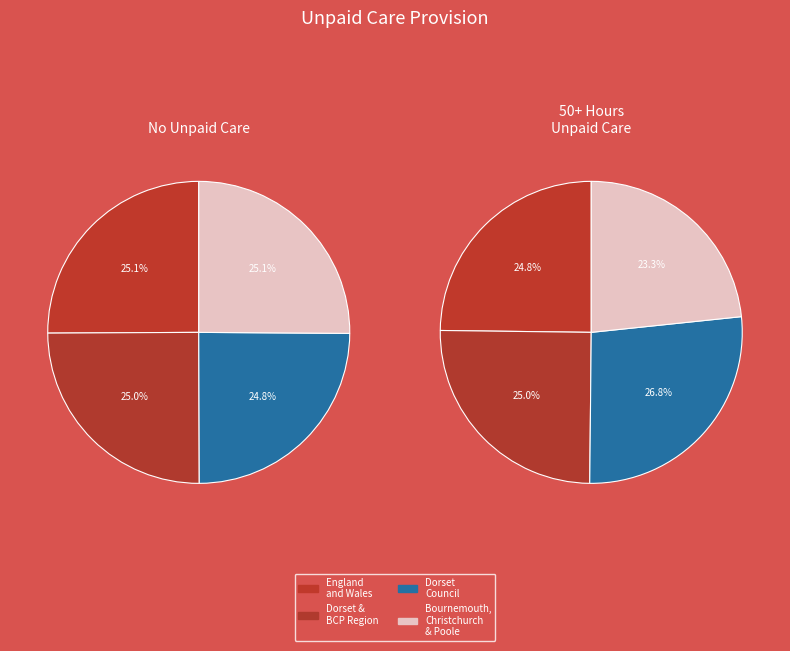

To the nearest percent, what percentage of the pie is Dorset and Bournemouth, Christchurch and Poole?

25%